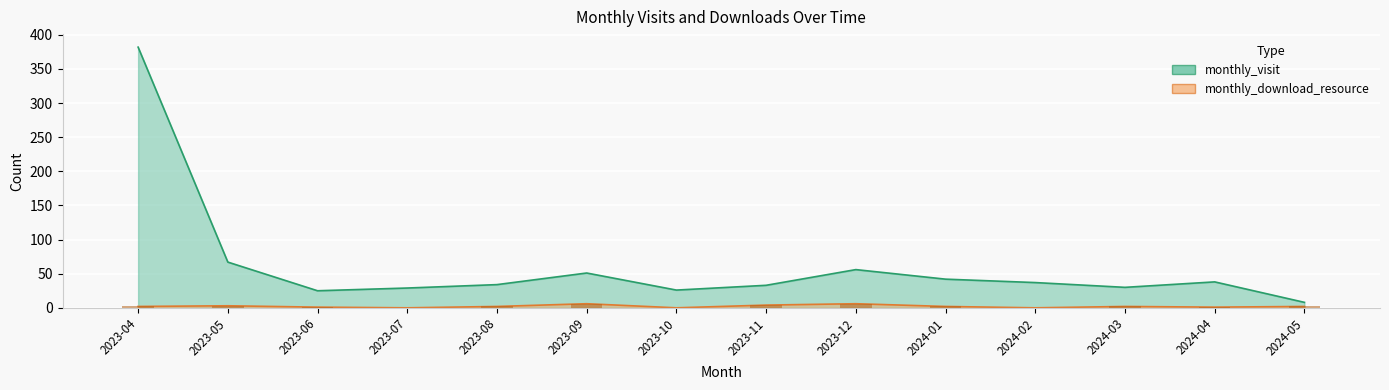

What are all the series names shown in the legend?

monthly_visit, monthly_download_resource